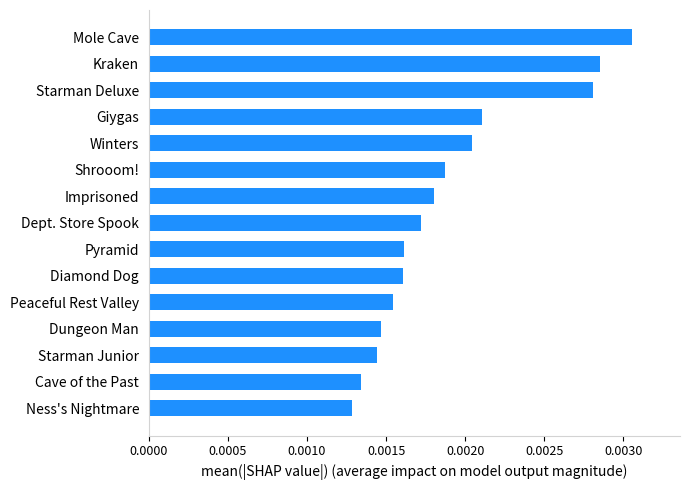

What is the label of the 12th bar from the bottom?

Giygas